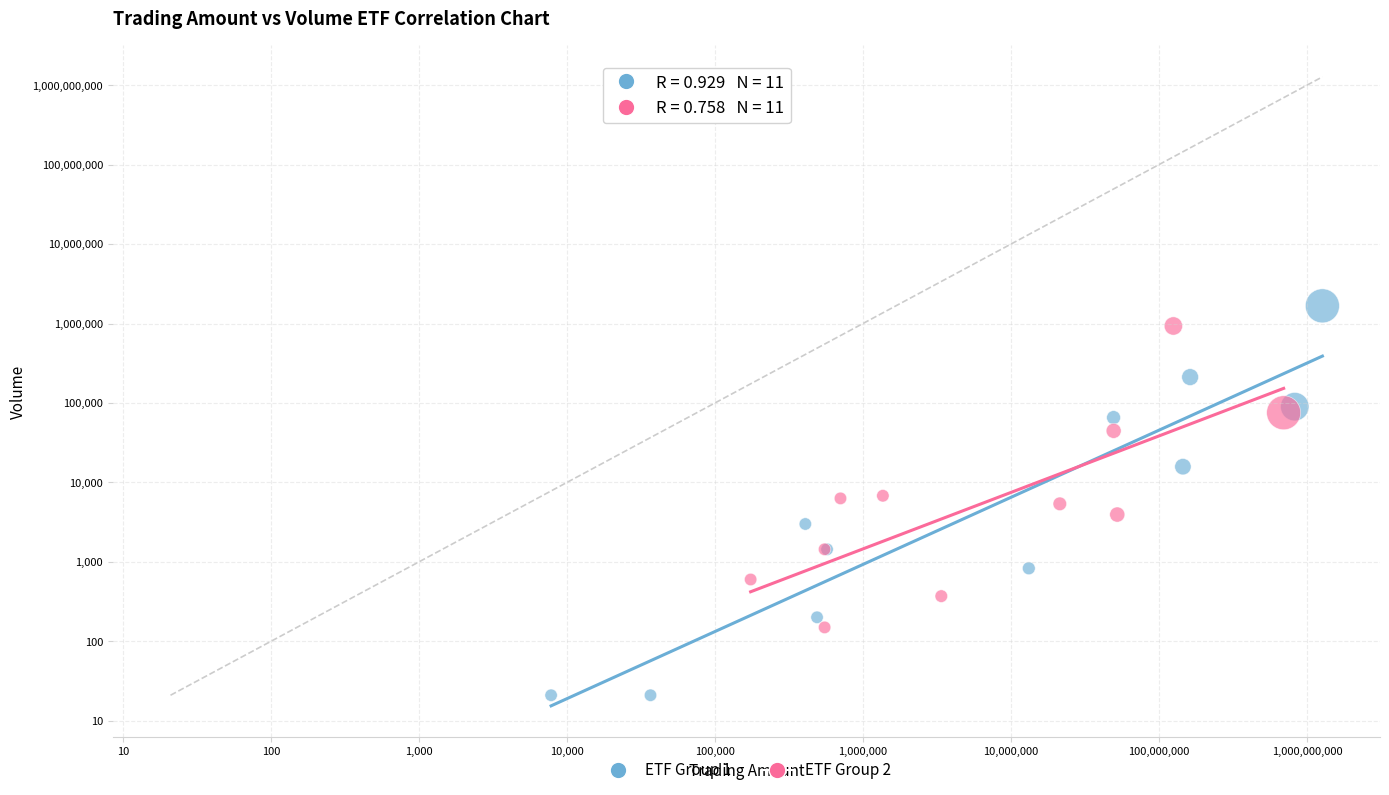

Which series has the largest Y range (max minus min)?

ETF Group 1